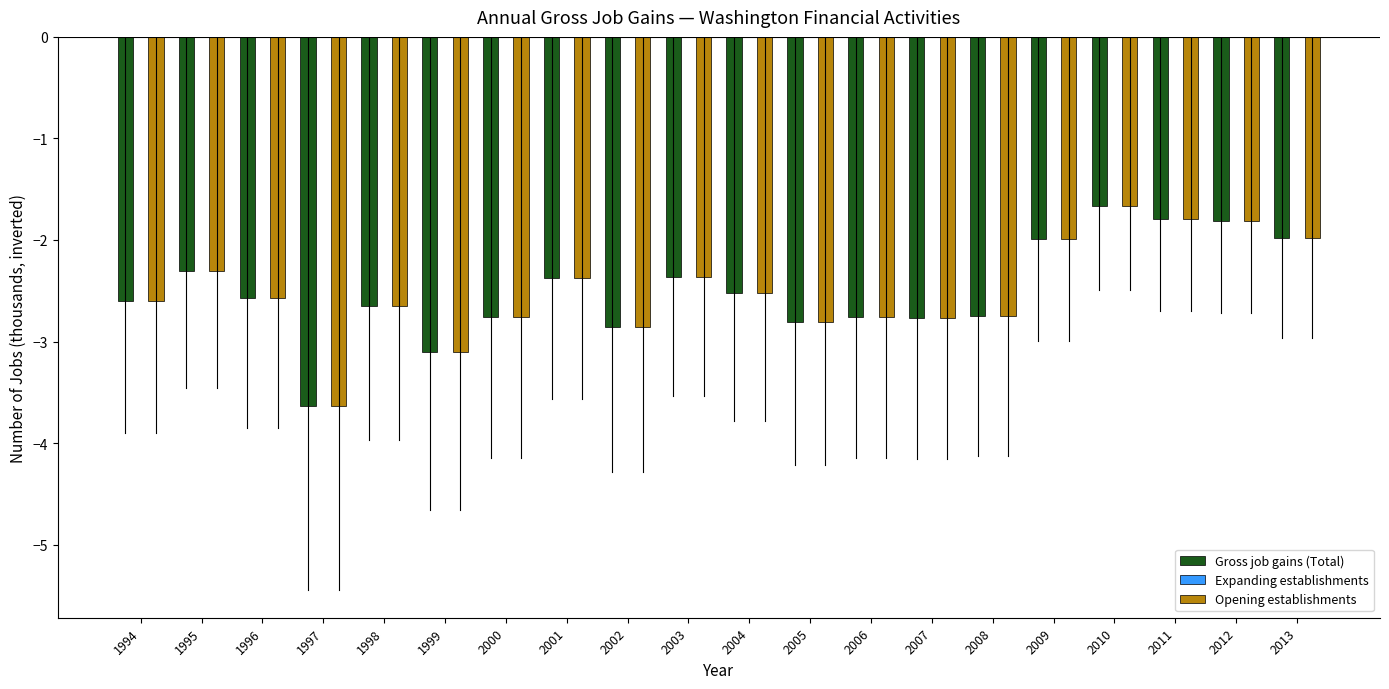

How many distinct data groups are displayed?

2